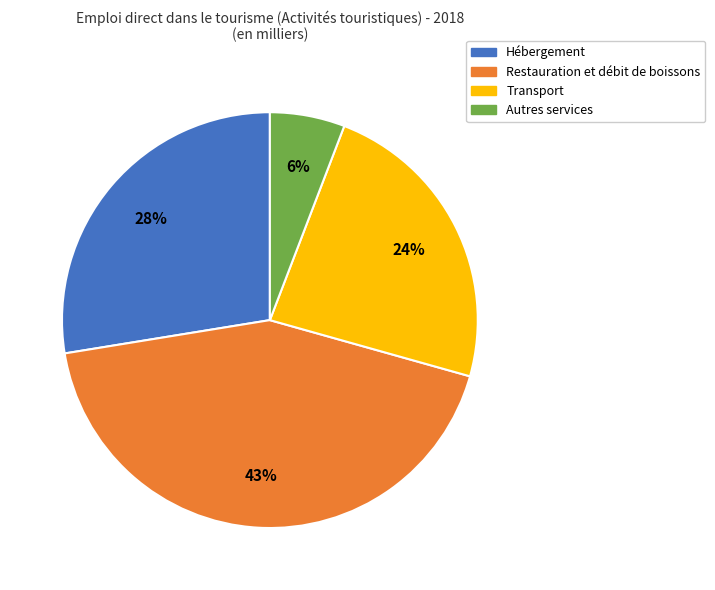

Approximately how many times larger is the value at Hébergement compared to Transport?

1.2